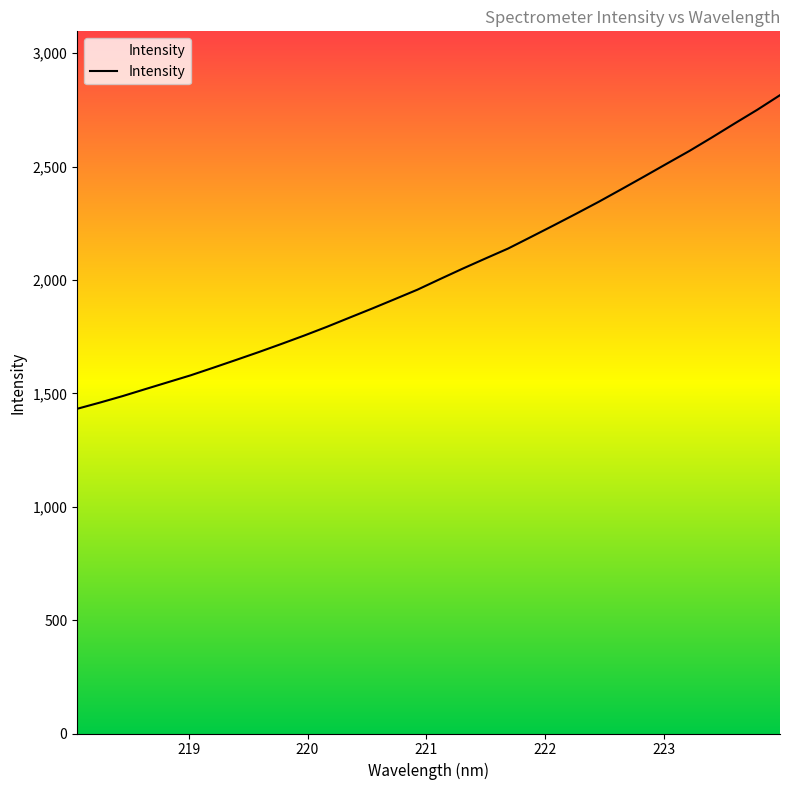

What is the greatest value displayed?

2814.9